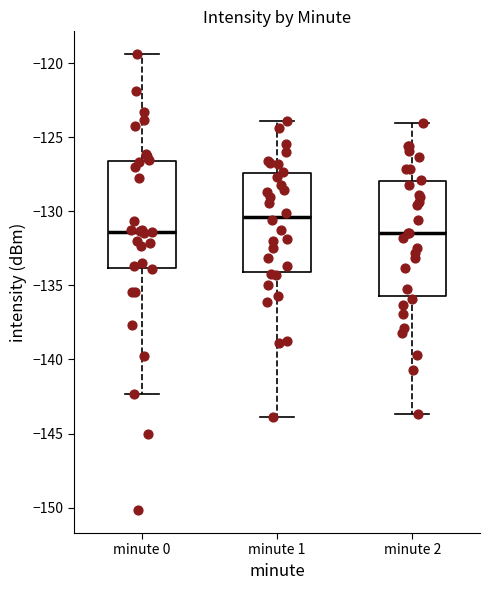

Where does the median line of the box for minute 0 sit on the y-axis? The values are not printed on the chart, so give them approximately, as read against the axis.

-131.5